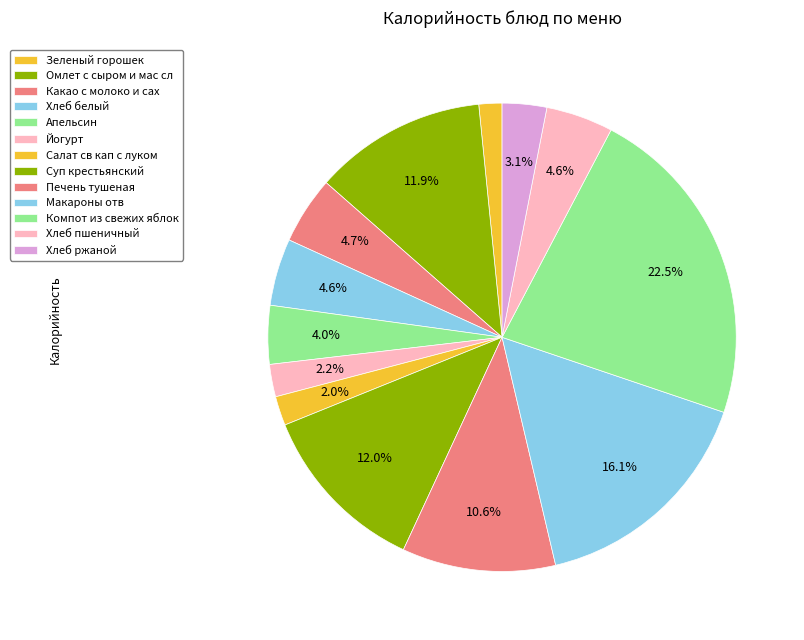

What portion of the pie excludes Омлет с сыром и мас сл?

88.1%